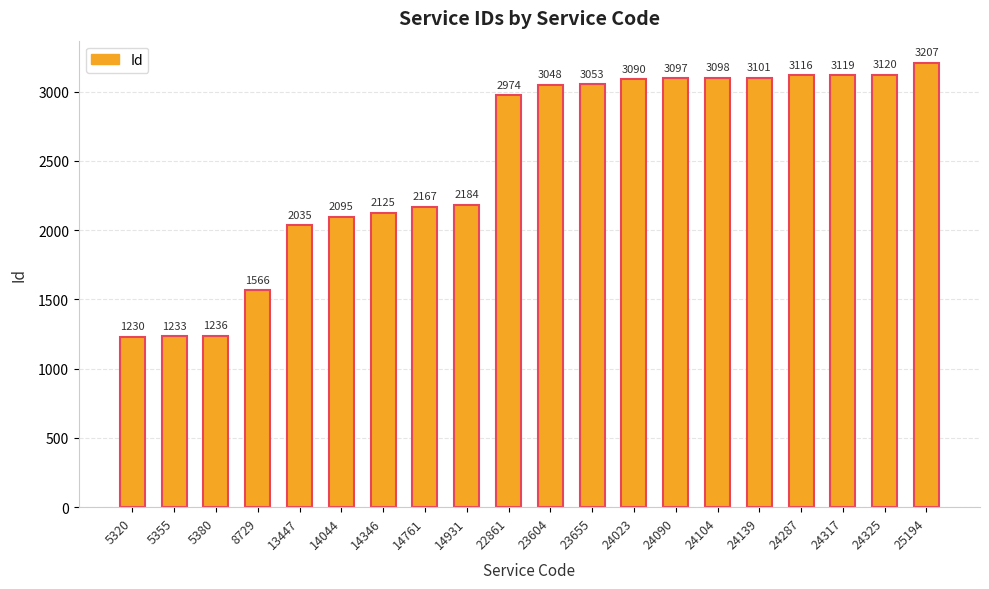

True or false: the data shows 3419 at 14044.

False